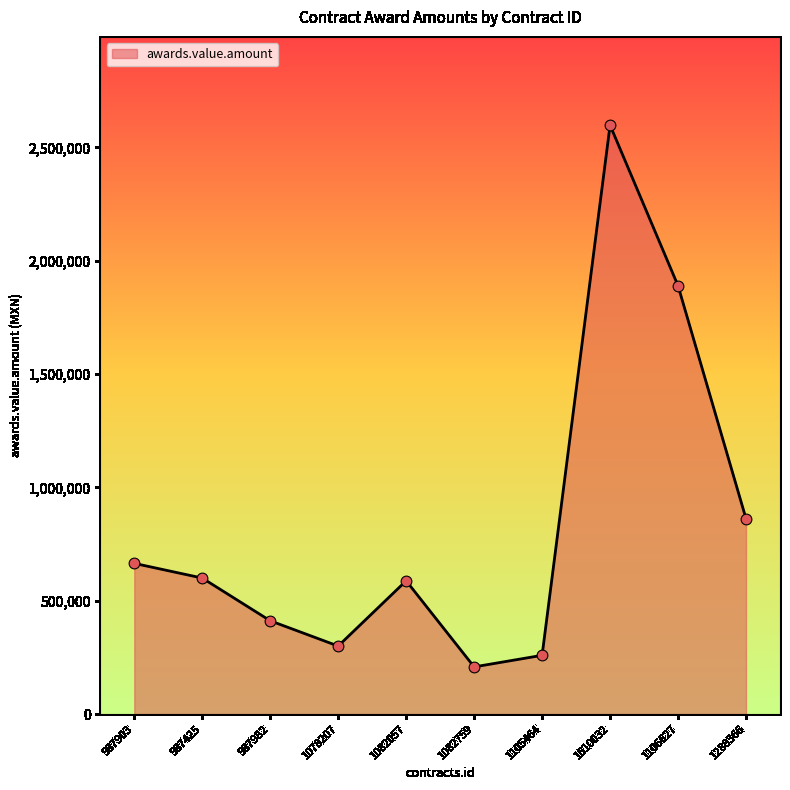

What is the ratio of the value at 1082057 to the value at 1082759?

2.8